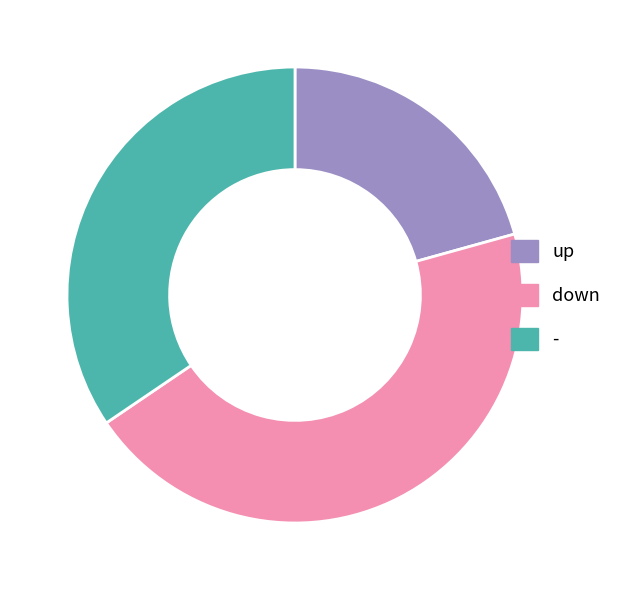

Is it true that up is 31% of the pie?

False